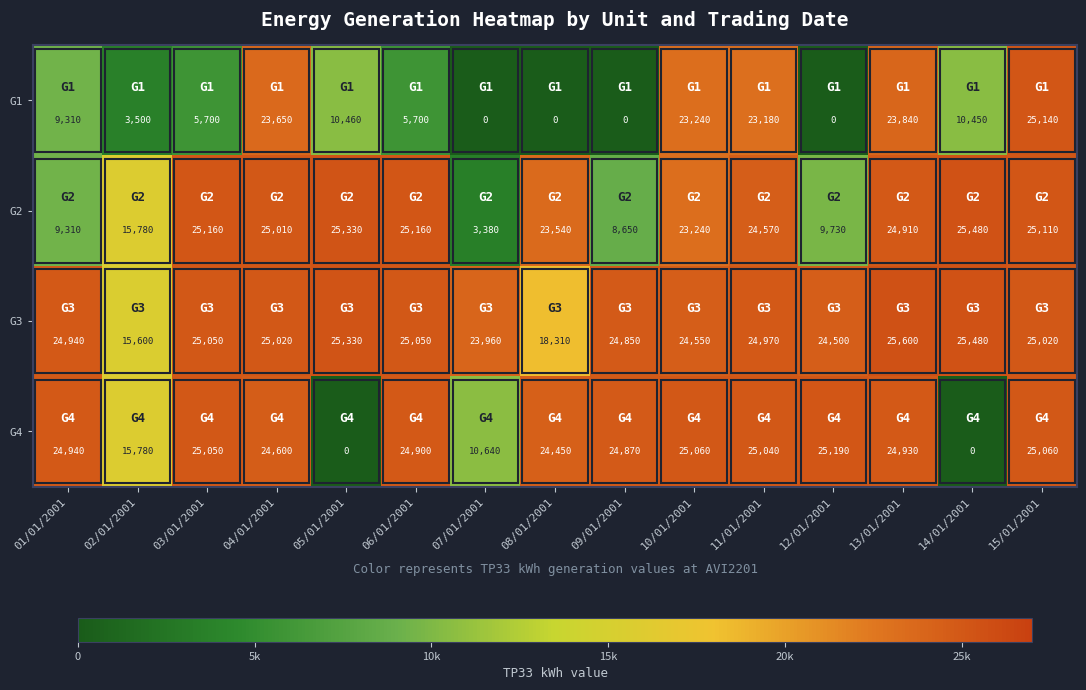

Where is G1 nearest to the value 12570?

05/01/2001